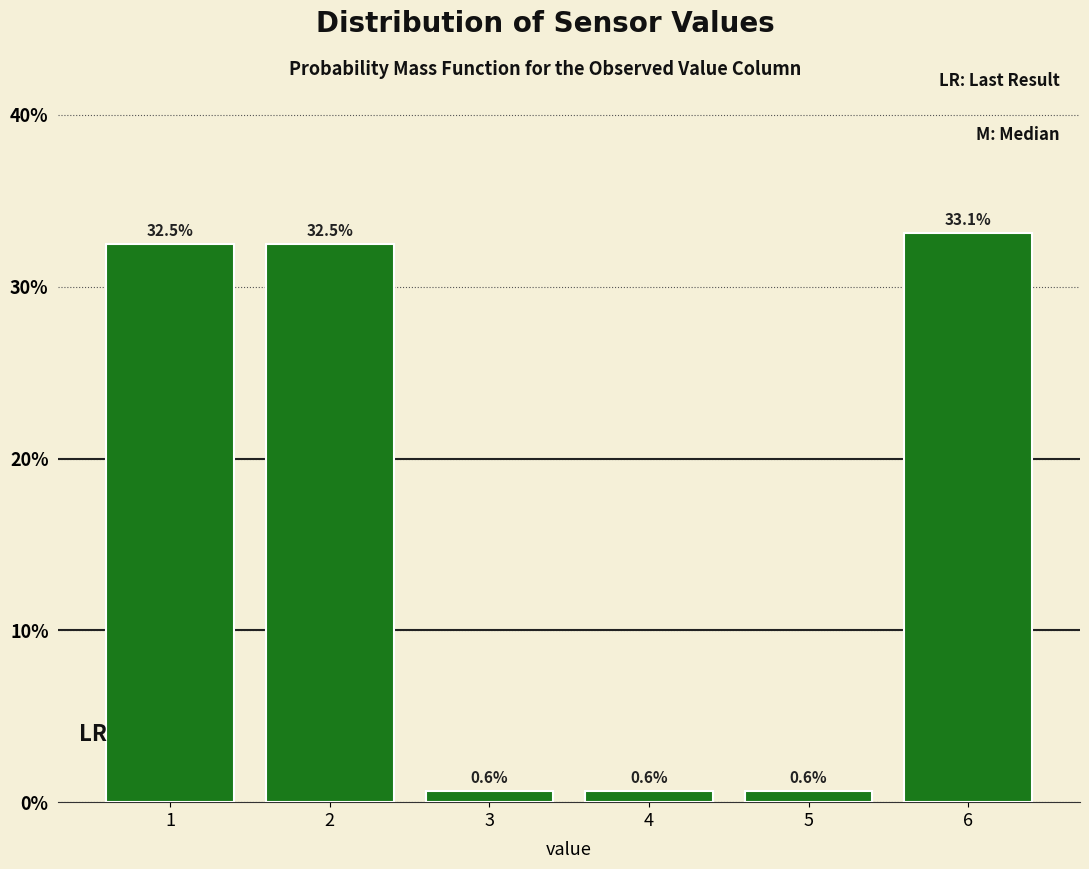

Reading right to left, what are all the values shown in this chart?

6=33.1	5=0.6	4=0.6	3=0.6	2=32.5	1=32.5